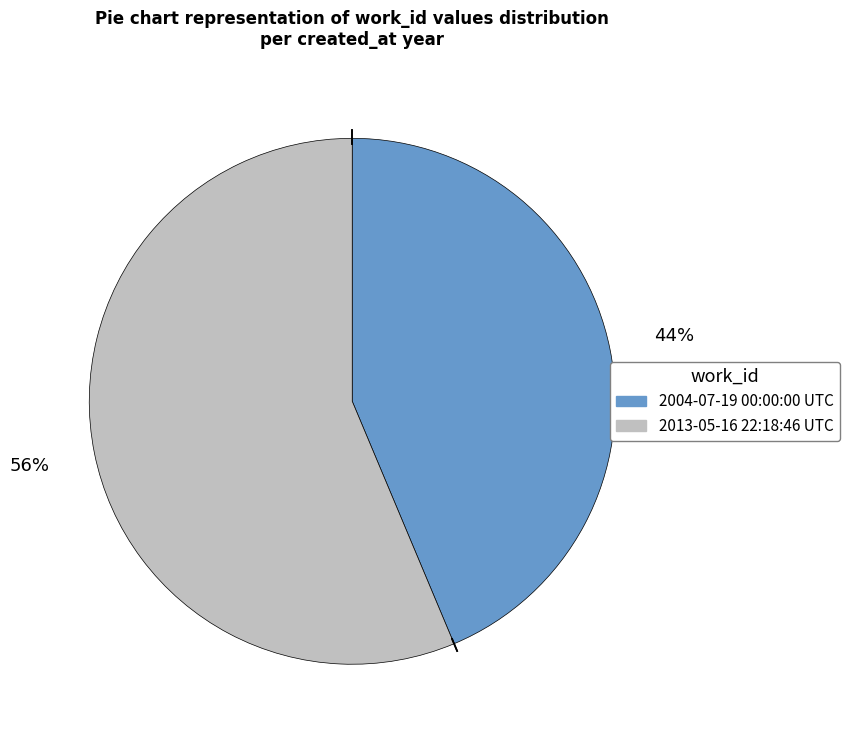

Does 2013-05-16 22:18:46 UTC account for over 50% of the chart?

Yes